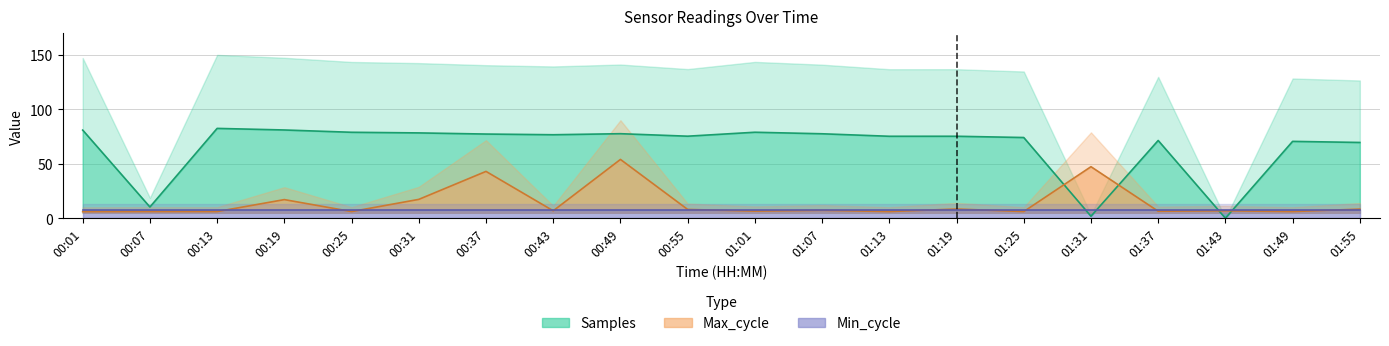

Which category has the lowest value in the Max_cycle series?

00:01